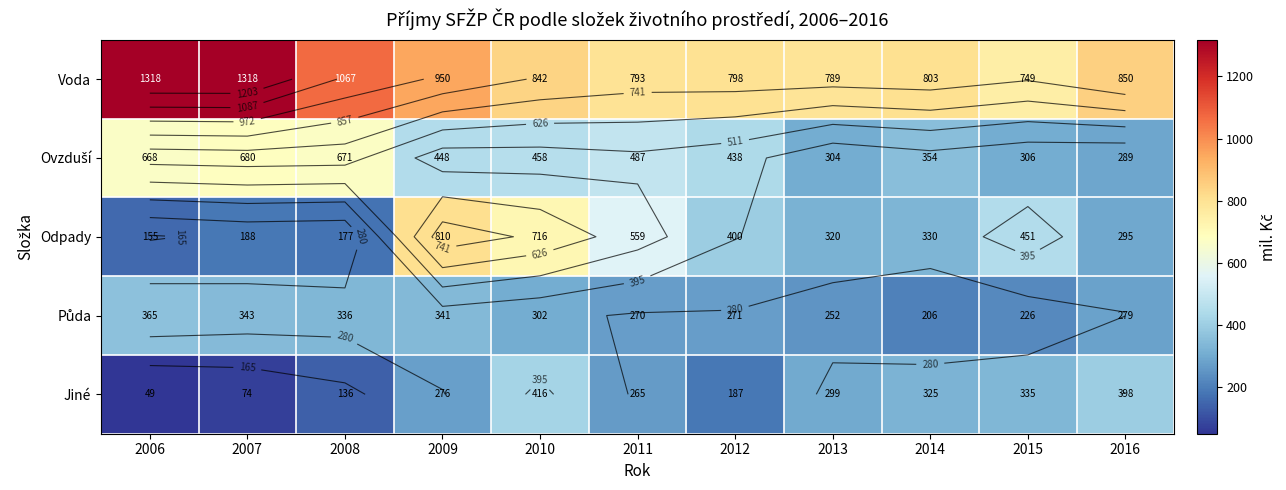

What is the difference between the Odpady values at 2012 and 2008?

223.0